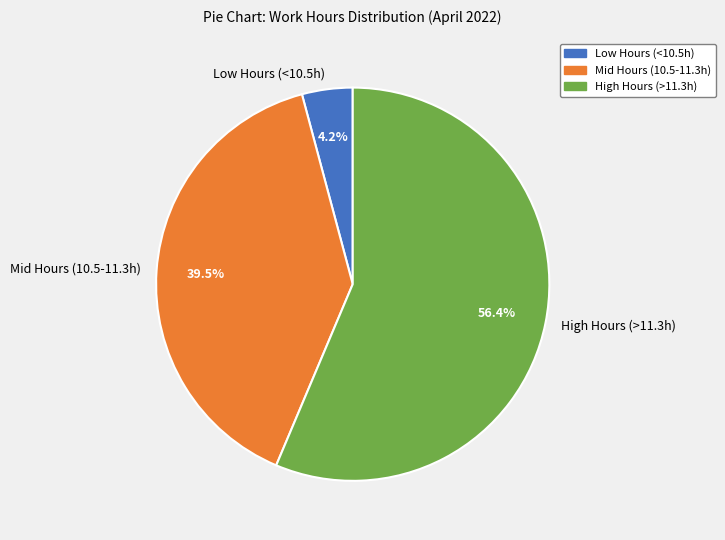

To the nearest percent, what is the average slice percentage?

33%